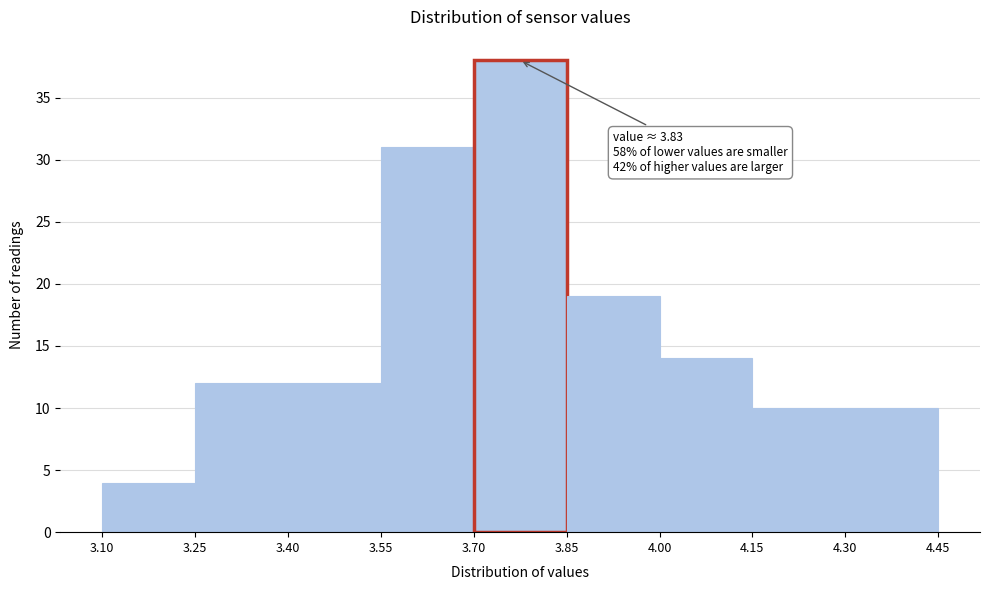

Which range on the x-axis has the tallest bar?

3.70 to 3.85